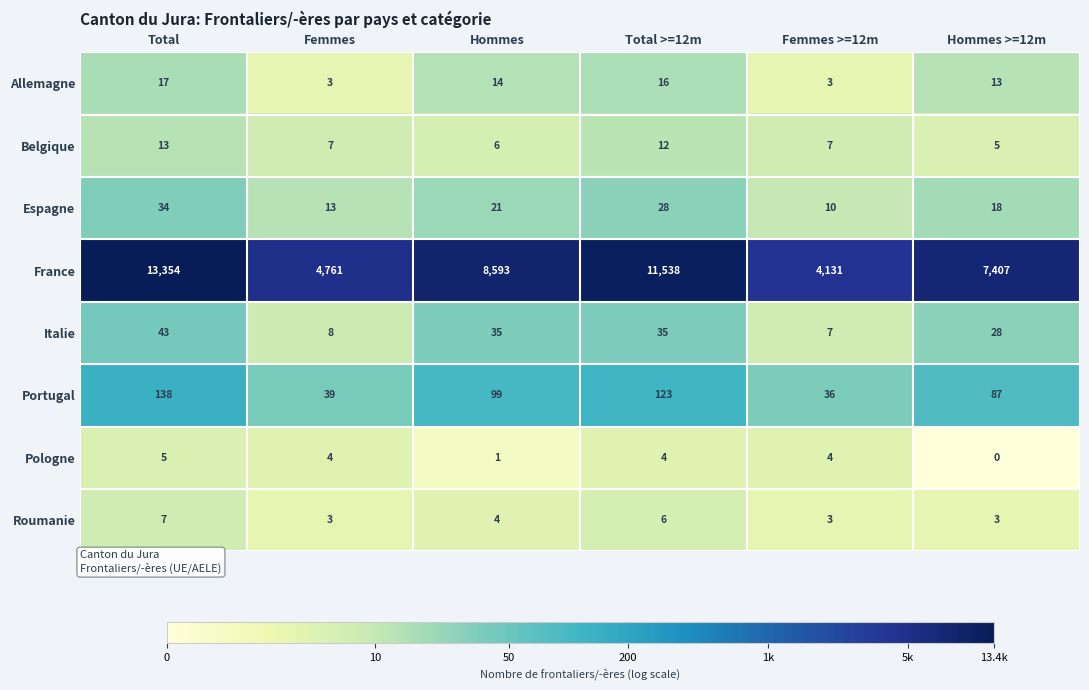

Rank the series at Hommes >=12m from highest to lowest value.

France, Portugal, Italie, Espagne, Allemagne, Belgique, Roumanie, Pologne